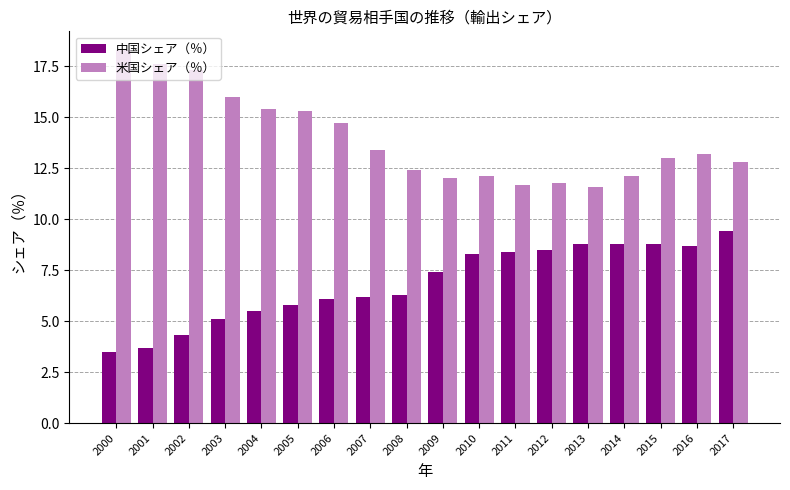

What is the maximum value shown in the chart?

18.3